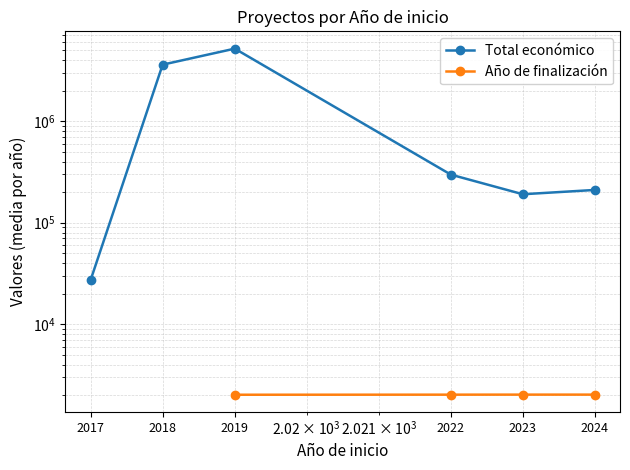

What is the greatest value displayed?

5172582.0